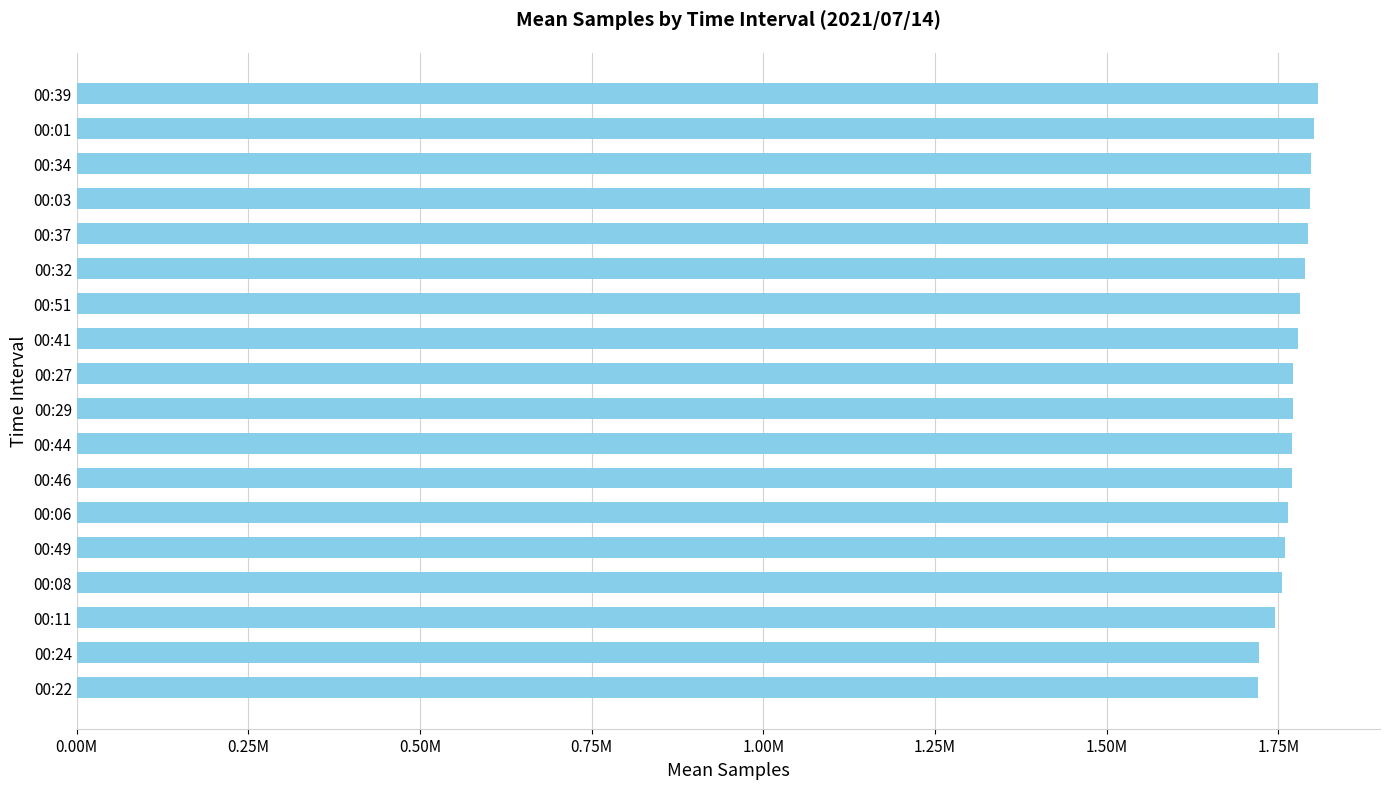

How many categories are shown in the chart?

18